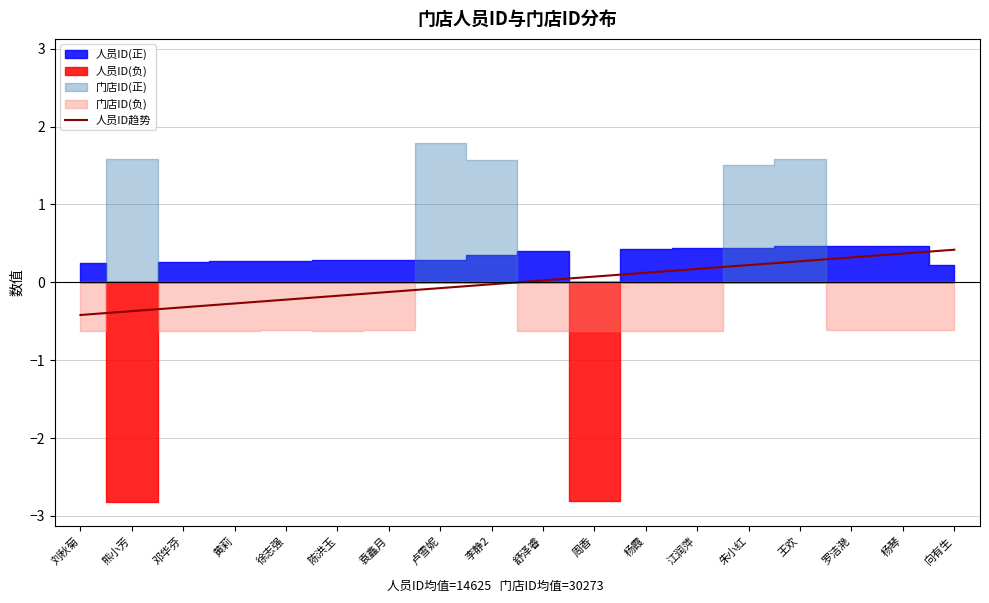

What is the change in value from 邓华芬 to 陈洪玉?

+0.1